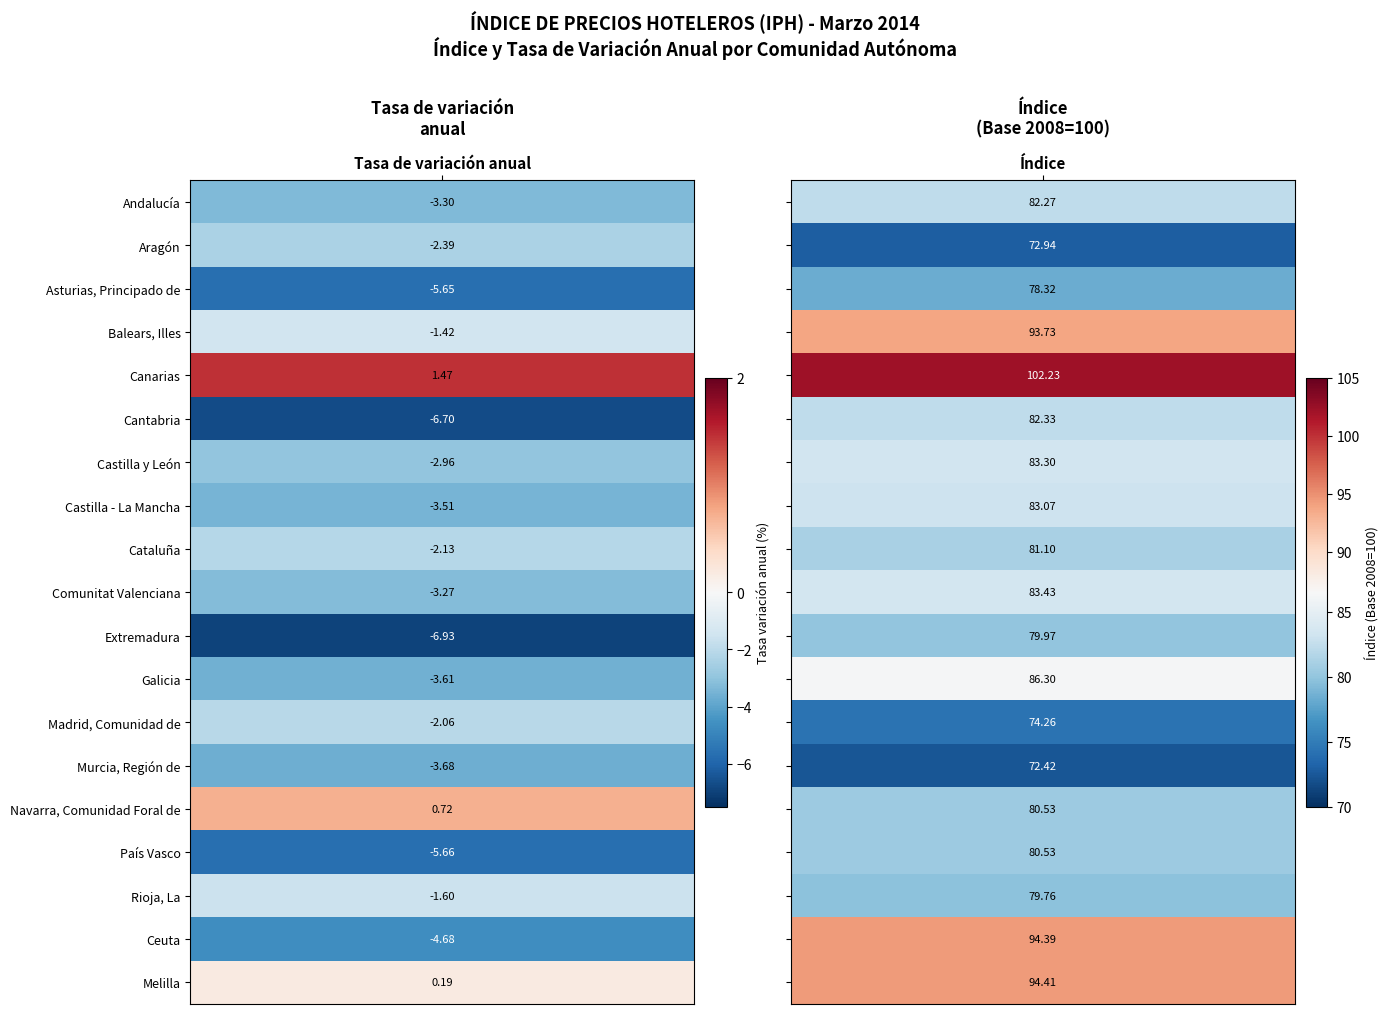

How many values in Murcia, Región de are above zero?

1